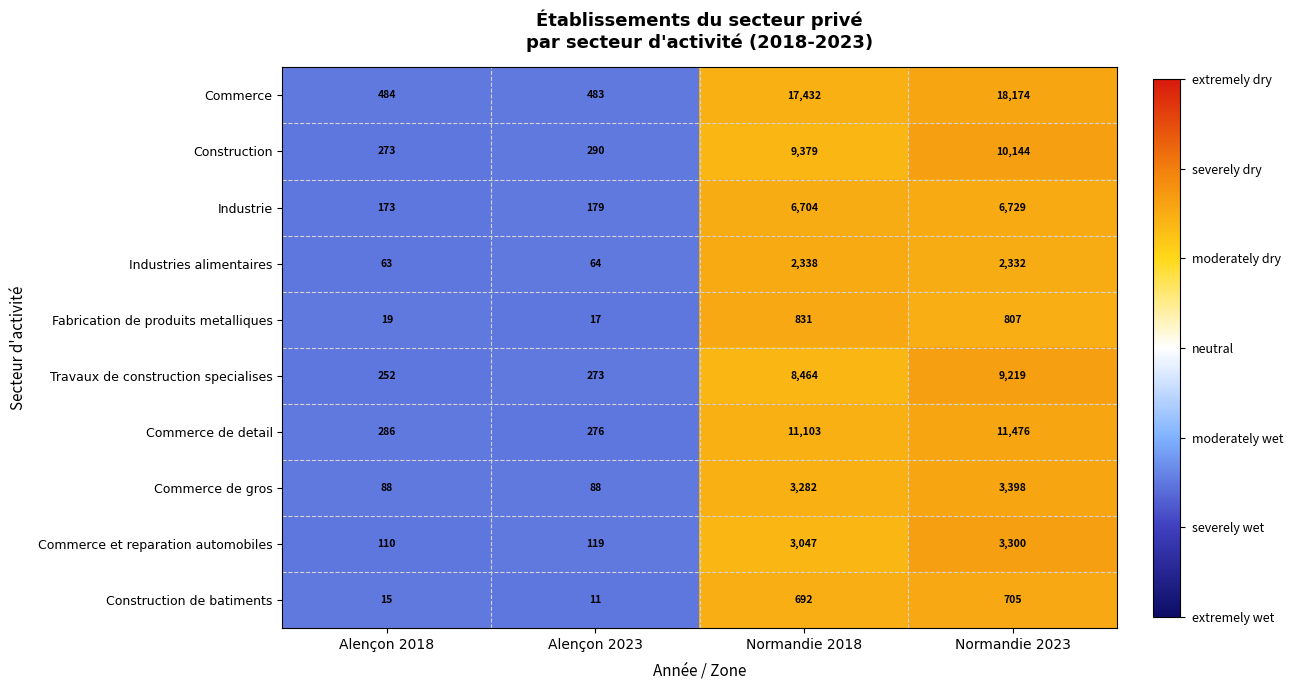

Which category has the highest value across all series?

Normandie 2023